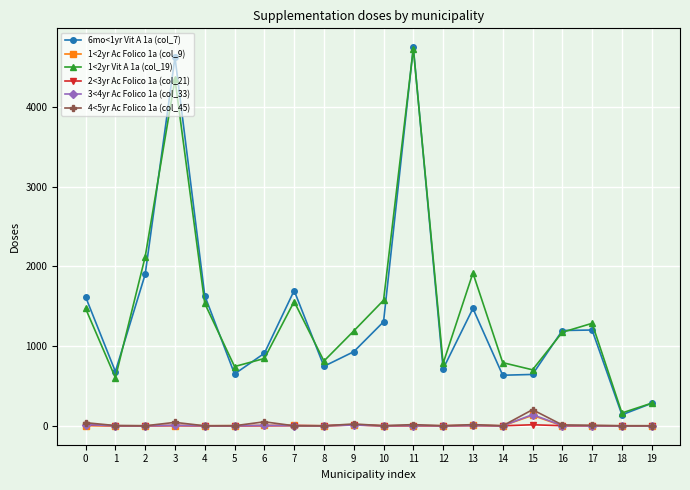

The 6mo<1yr Vit A 1a (col_7) series shows 929 at 9. True or false?

True